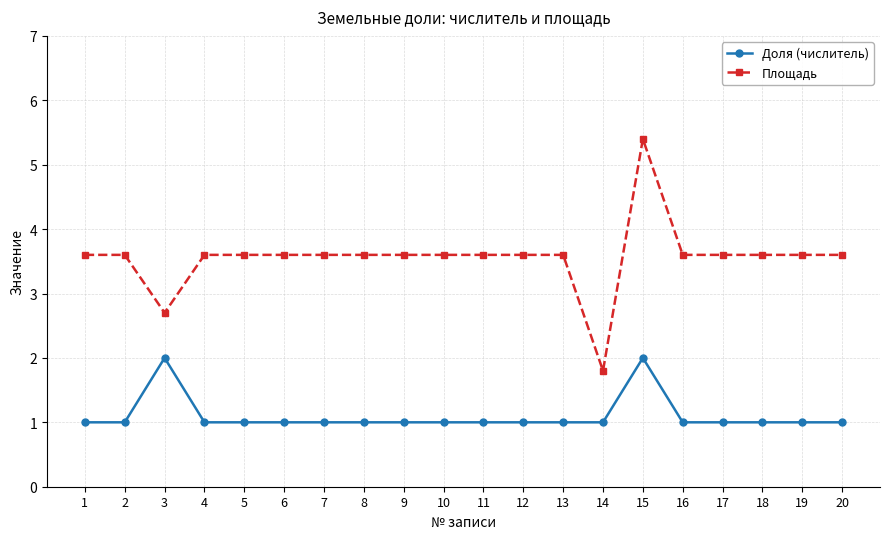

True or false: Доля (числитель) has more than 0 points higher than both neighbors.

True